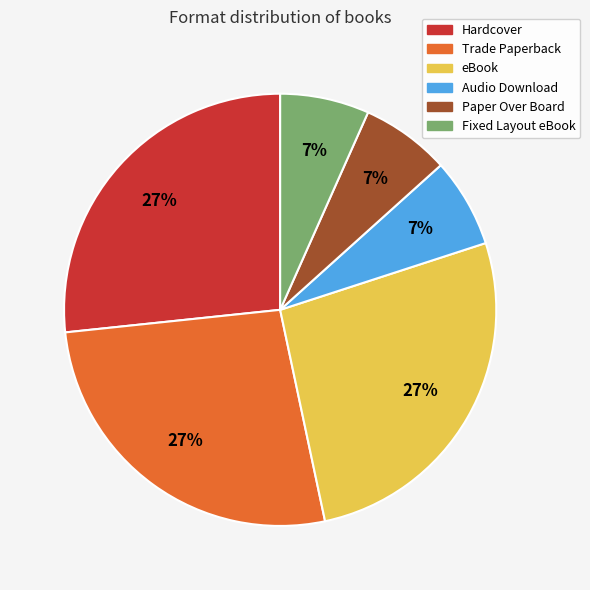

The Hardcover slice represents 31% of the pie. True or false?

False